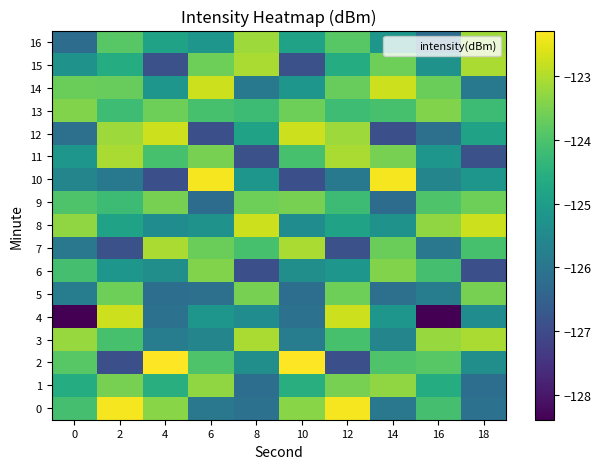

Which series has the largest total across all categories?

13